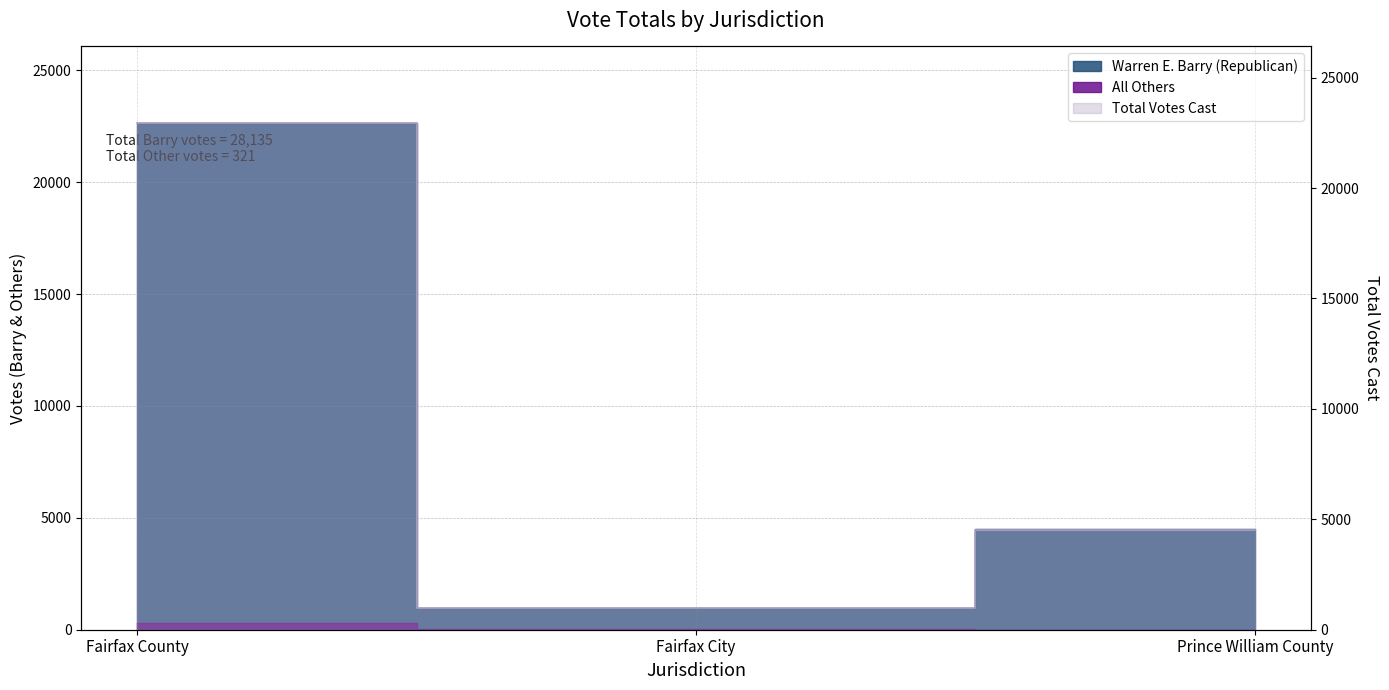

The Total Votes Cast series shows 1502 at Prince William County. True or false?

False